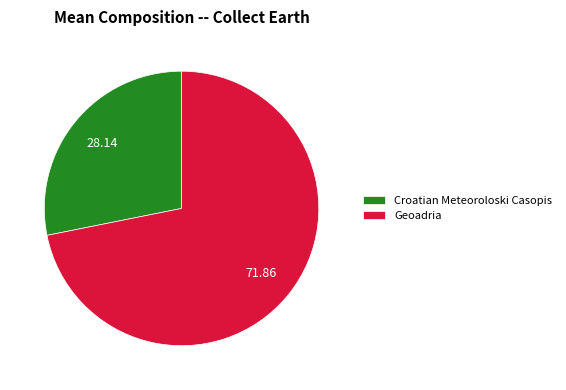

Approximately how many times larger is the value at Croatian Meteoroloski Casopis compared to Geoadria?

0.4